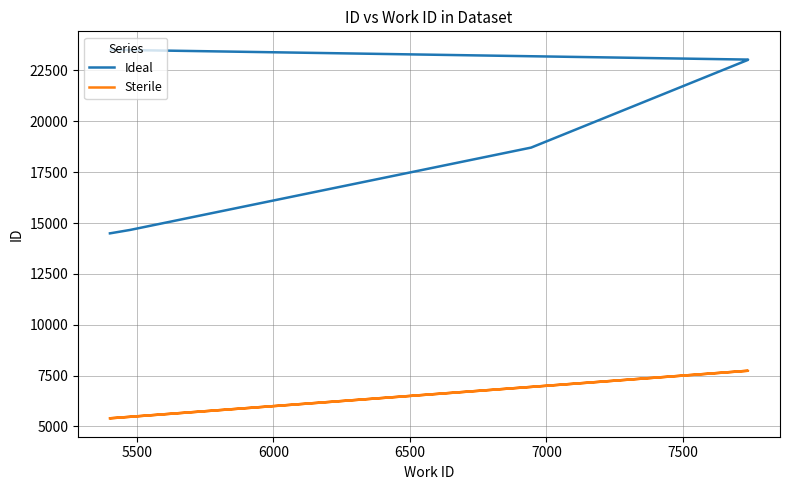

What position from the right is 6000?

8